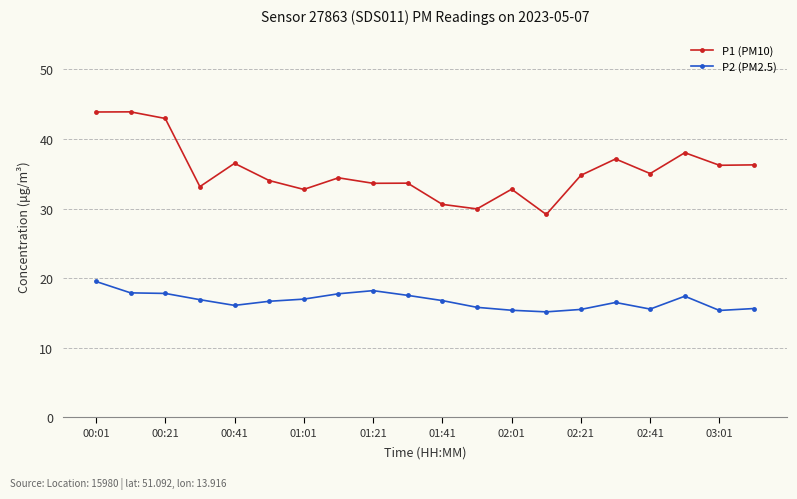

True or false: P2 (PM2.5) and P1 (PM10) cross at least once.

False